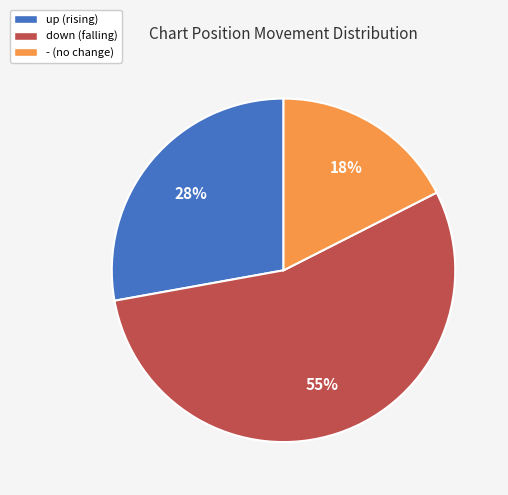

Is it true that down is 63% of the pie?

False